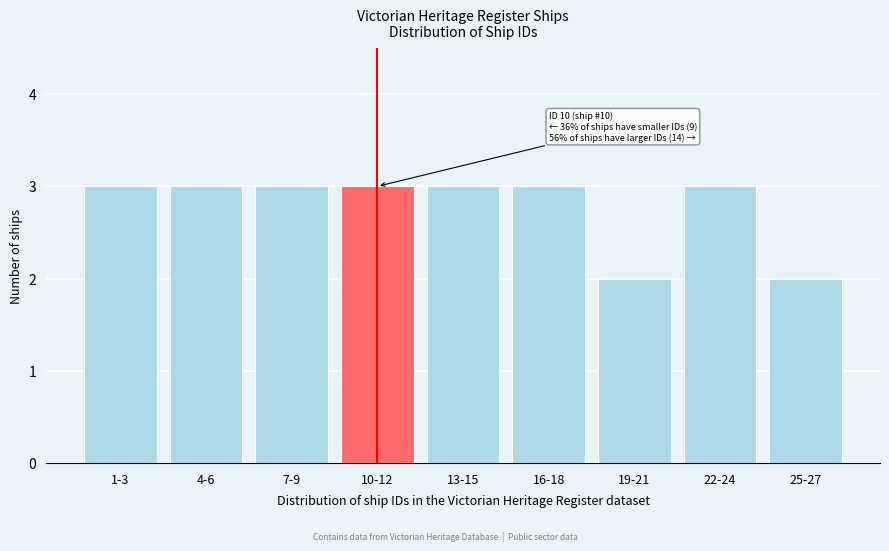

Reading left to right, list all the values displayed in this chart.

1-3=3	4-6=3	7-9=3	10-12=3	13-15=3	16-18=3	19-21=2	22-24=3	25-27=2